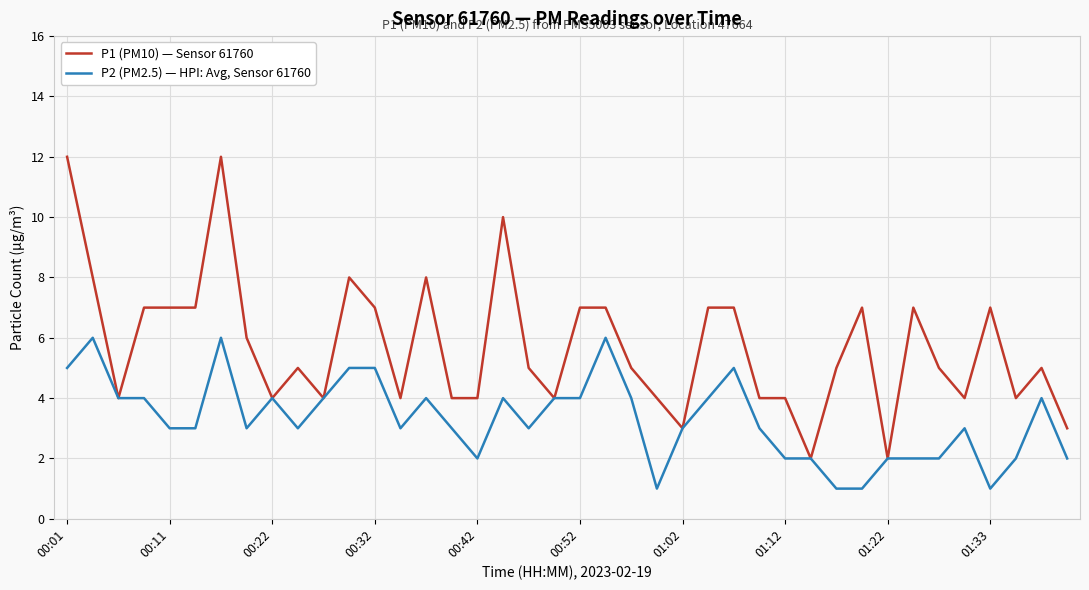

Which series has the largest total across all categories?

P1 (PM10) — Sensor 61760